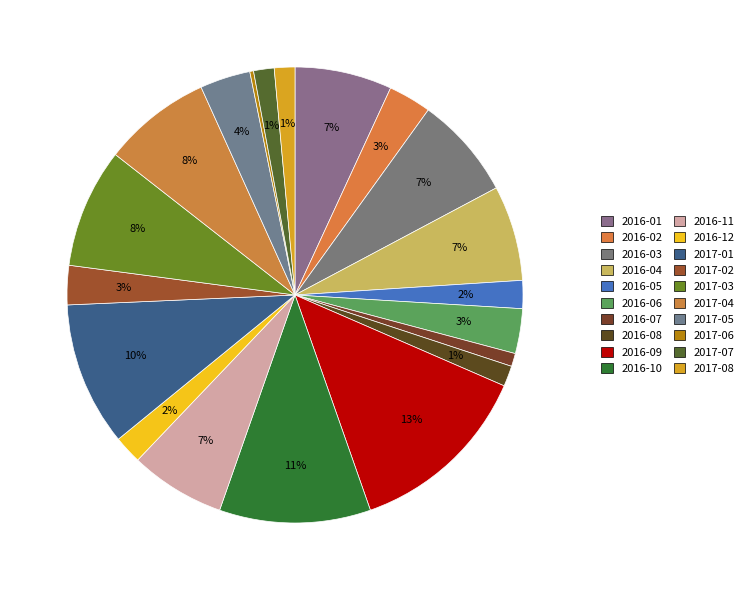

Count the number of slices in the pie.

20